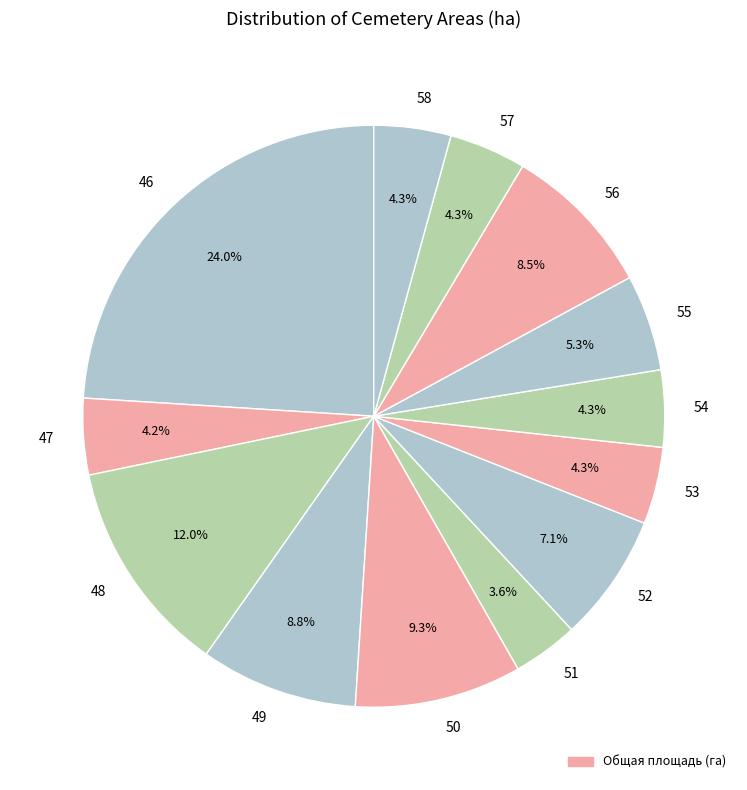

Which has a higher value, 56 or 52?

56